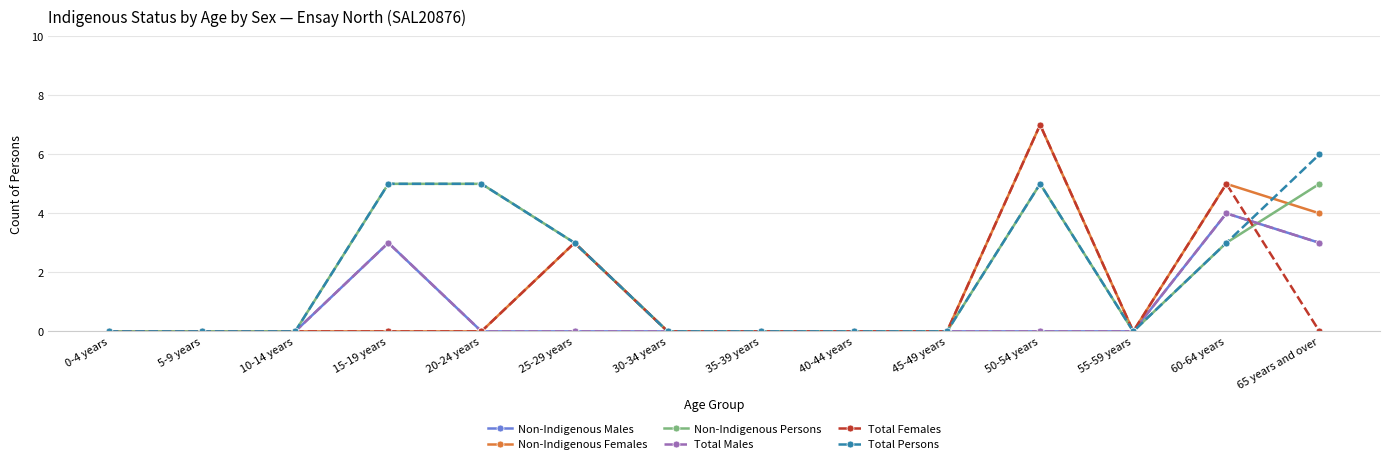

True or false: Non-Indigenous Persons and Total Persons cross at least once.

False